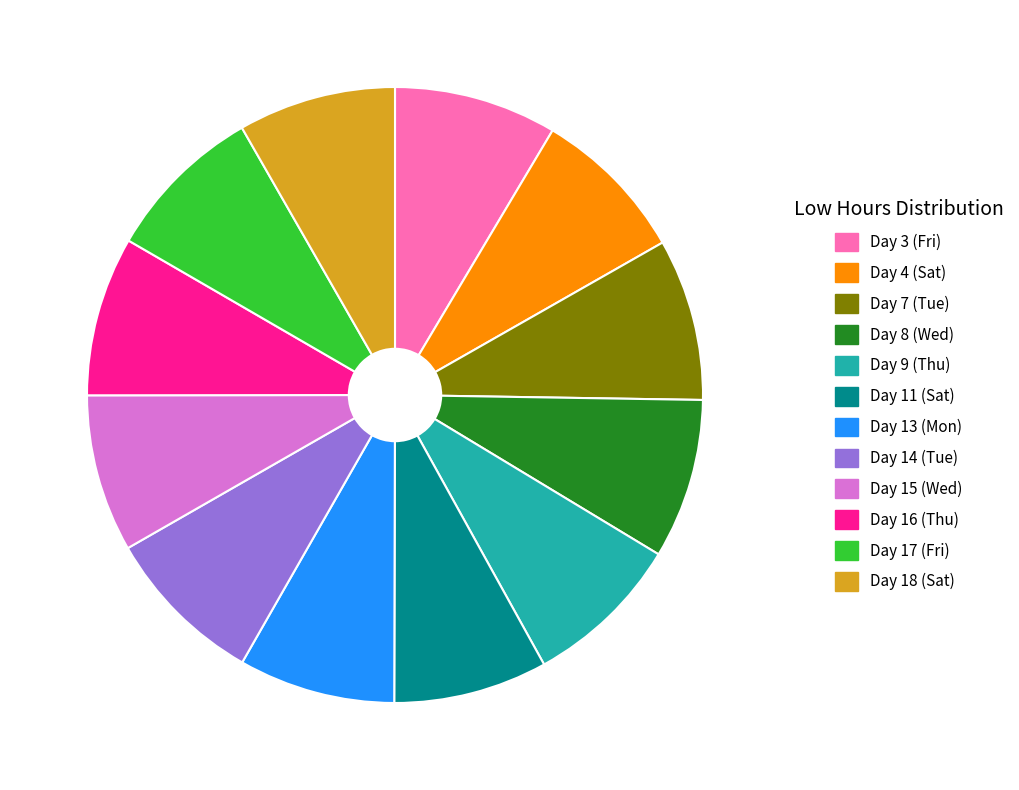

The Day 17 (Fri) slice represents 20% of the pie. True or false?

False